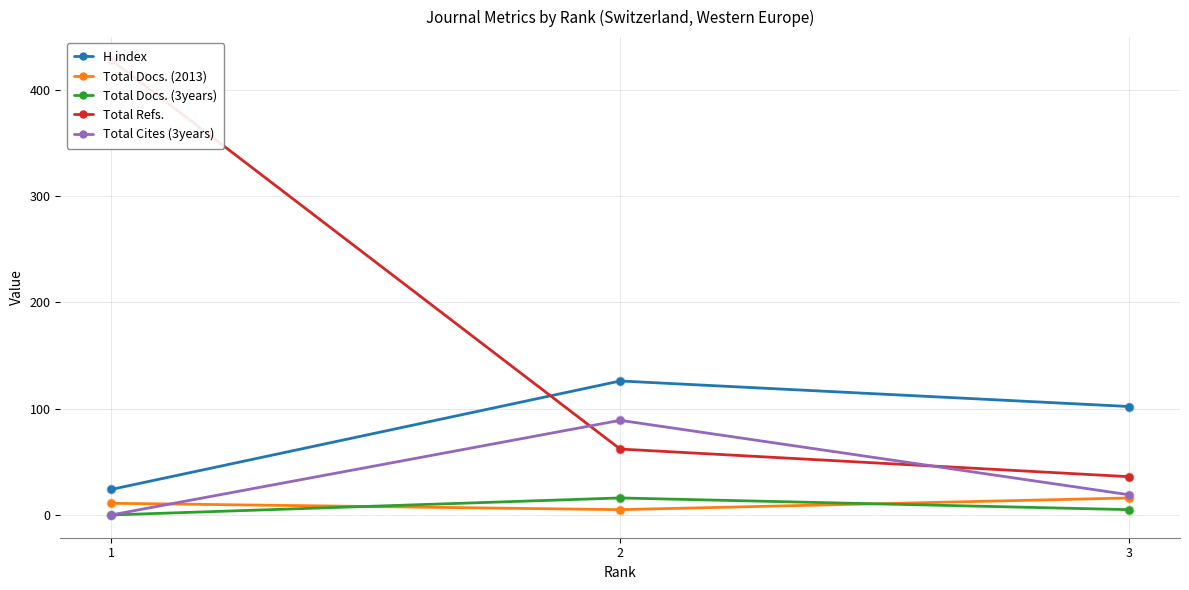

What is the total value across all series at 2?

298